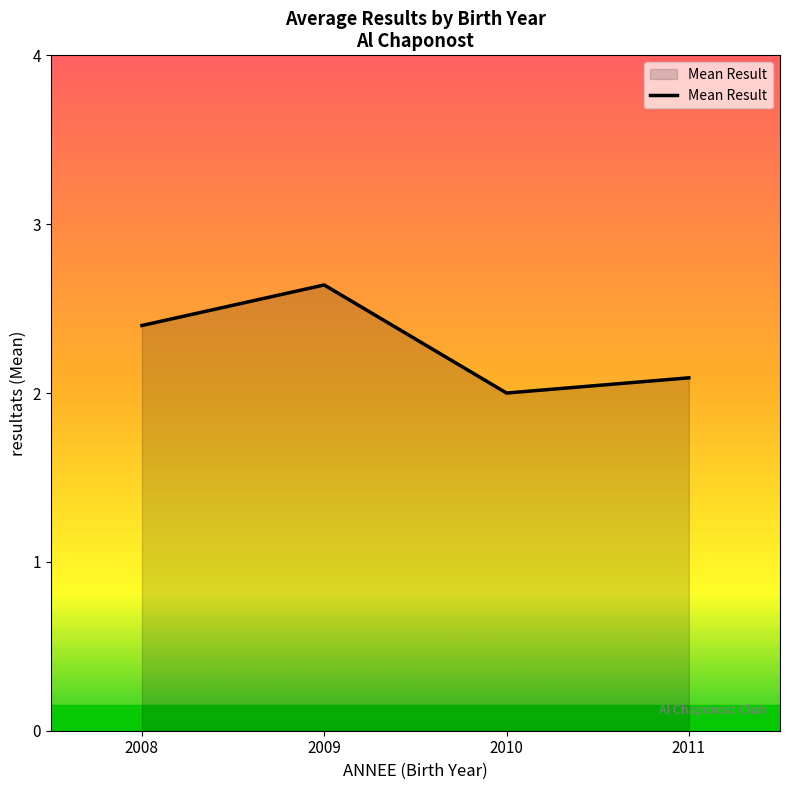

How many lines are shown in the chart?

1